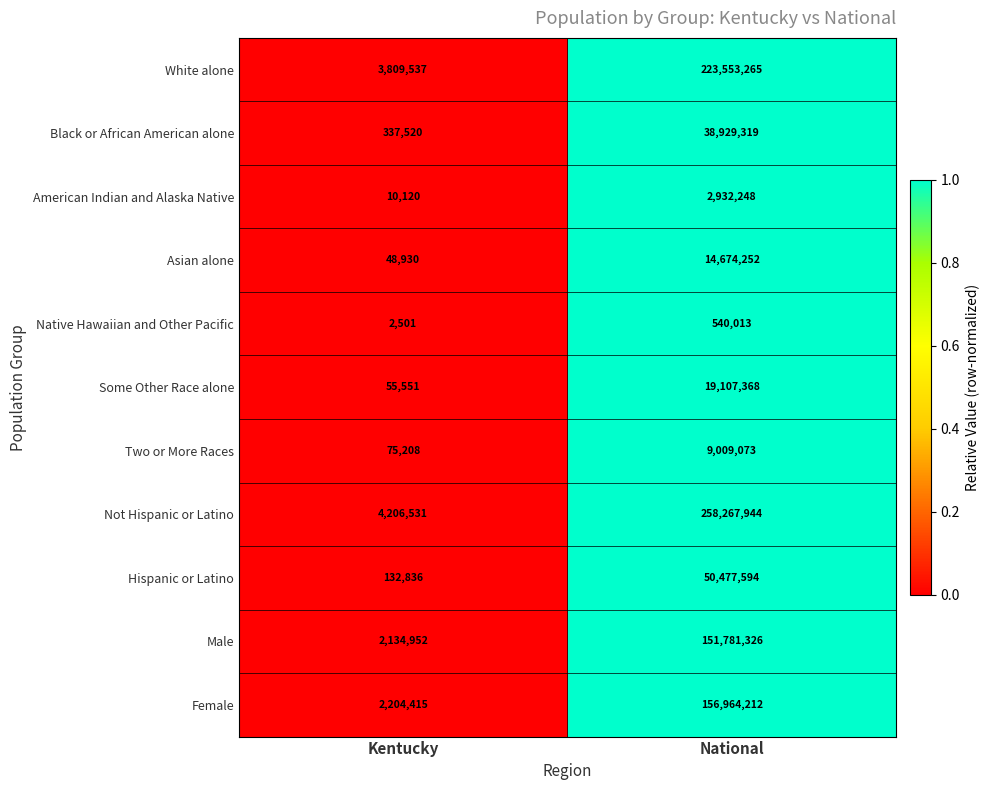

What is the difference between the maximum and minimum values in the Native Hawaiian and Other Pacific series?

537512